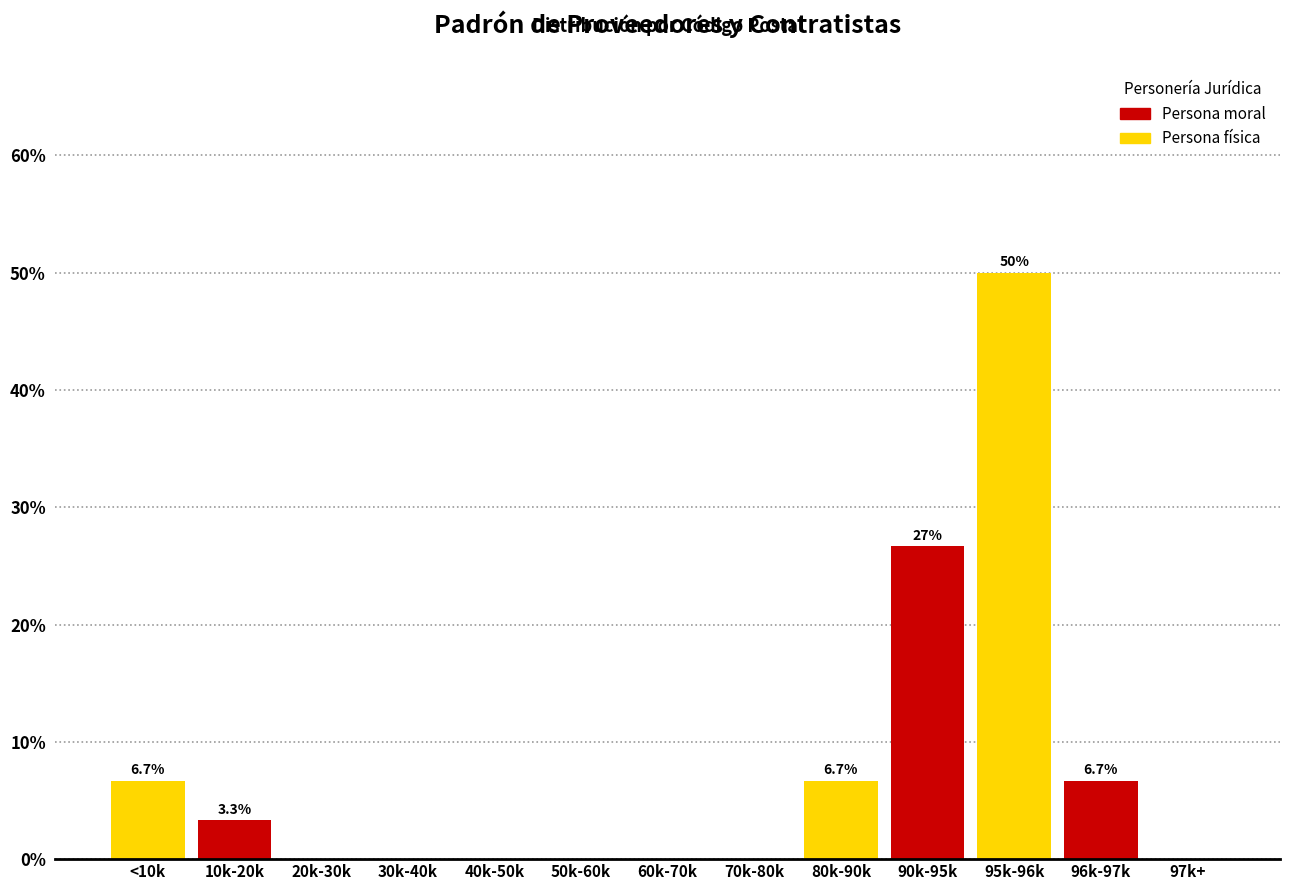

Reading right to left, what are all the values shown in this chart?

97k+=0.0	96k-97k=6.7	95k-96k=50.0	90k-95k=26.7	80k-90k=6.7	70k-80k=0.0	60k-70k=0.0	50k-60k=0.0	40k-50k=0.0	30k-40k=0.0	20k-30k=0.0	10k-20k=3.3	<10k=6.7